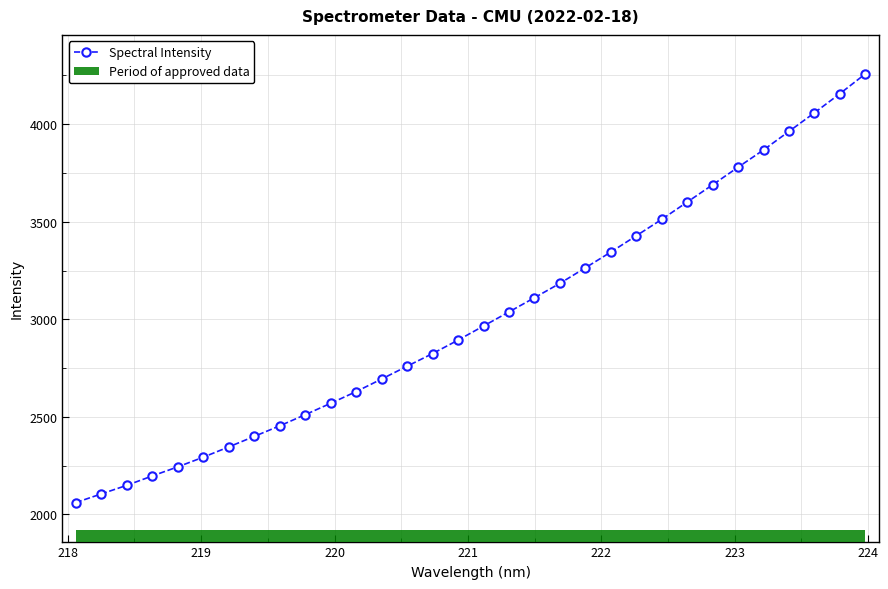

Are the bars horizontal?

Yes